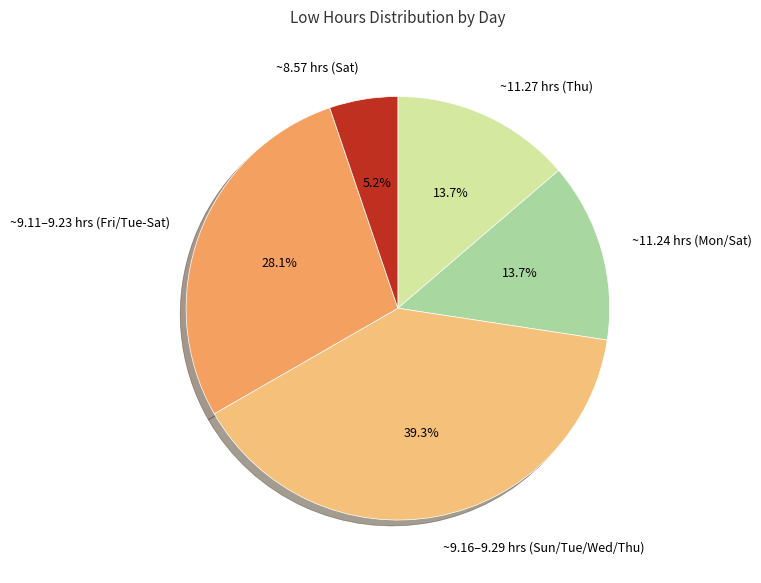

Which slice is the smallest?

~8.57 hrs (Sat)